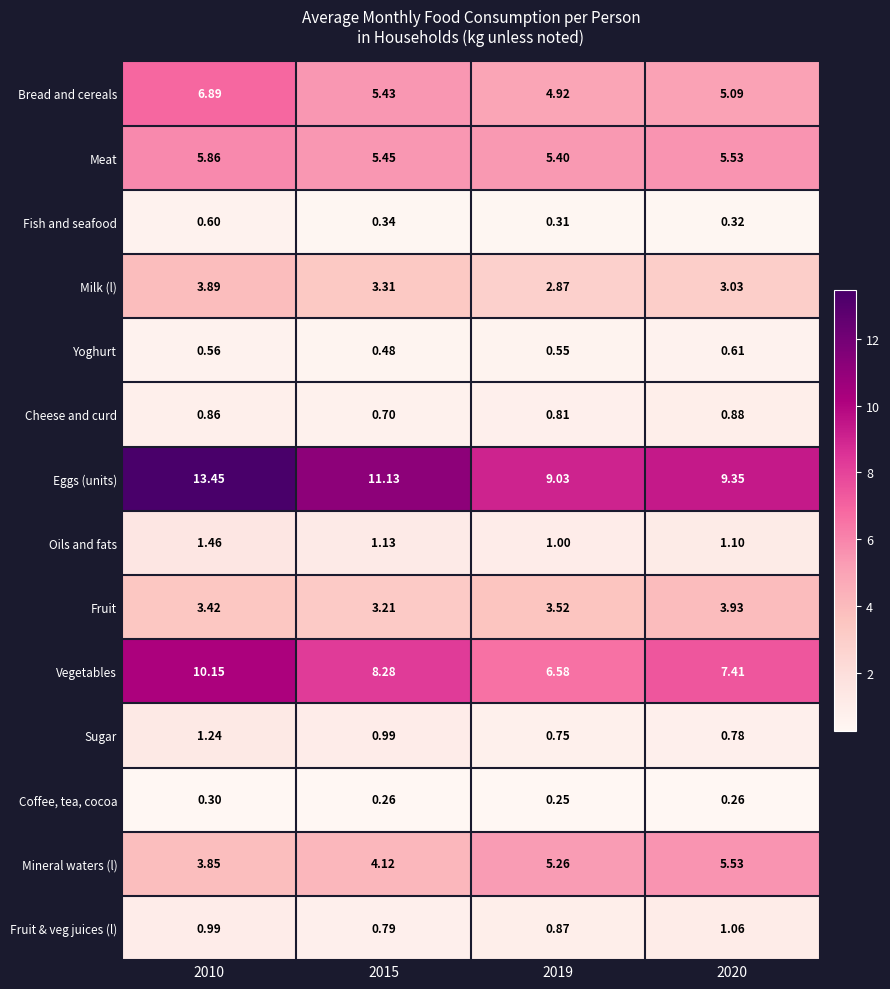

Which series changed the most between 2010 and 2015?

Eggs (units)